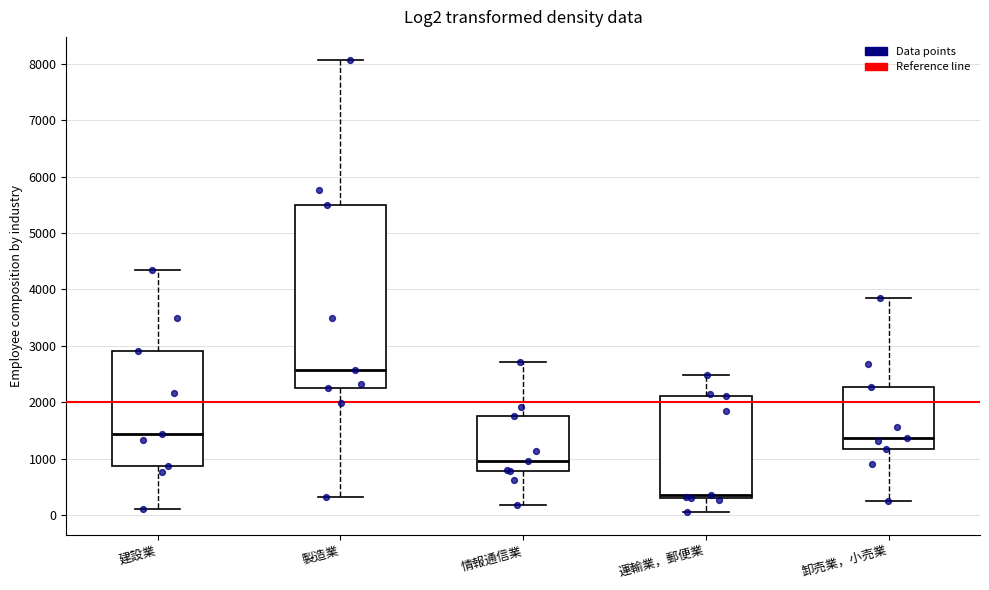

Which box is the tallest, from its lower edge to its upper edge?

製造業